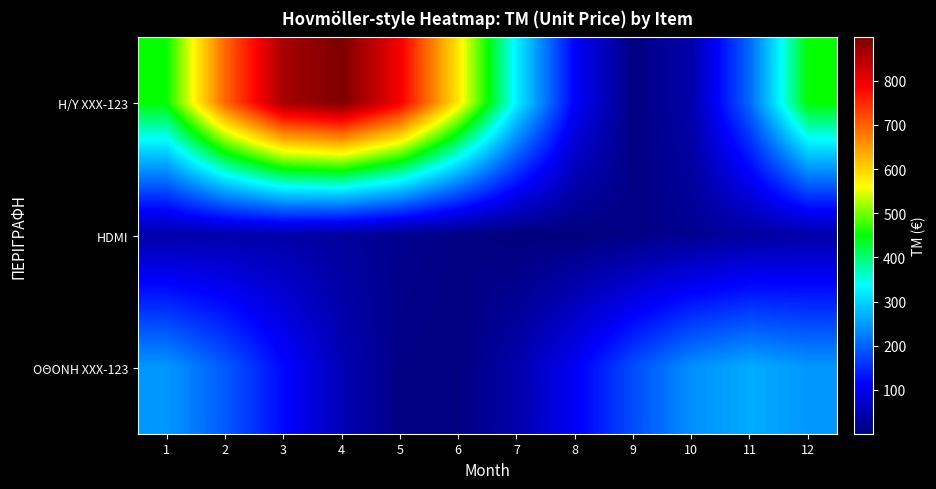

At how many categories does at least one series exceed 187?

10